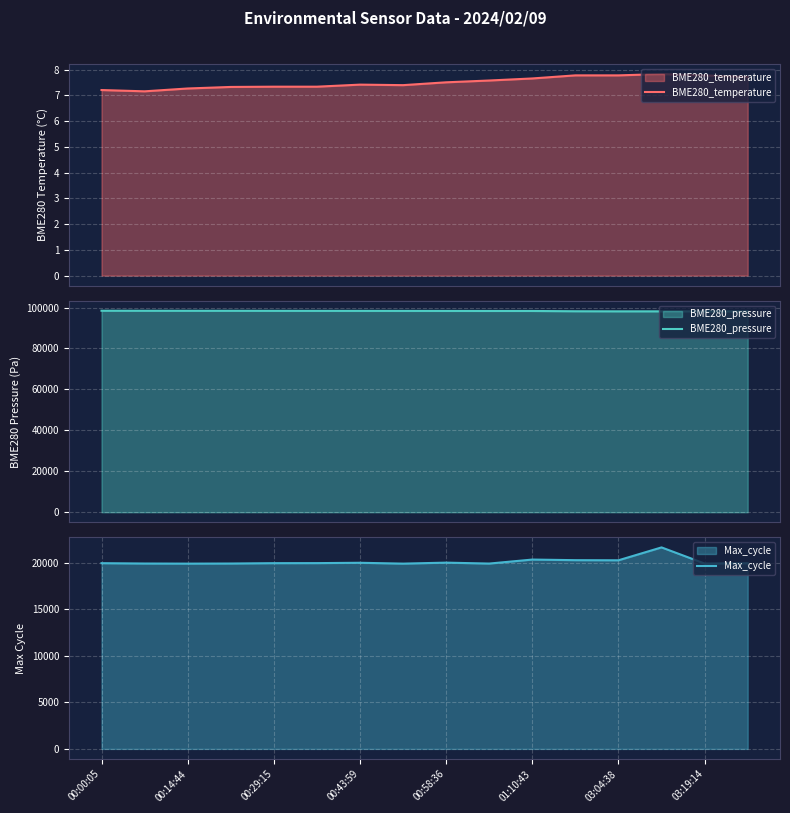

How many BME280_temperature values are between 7 and 8?

16